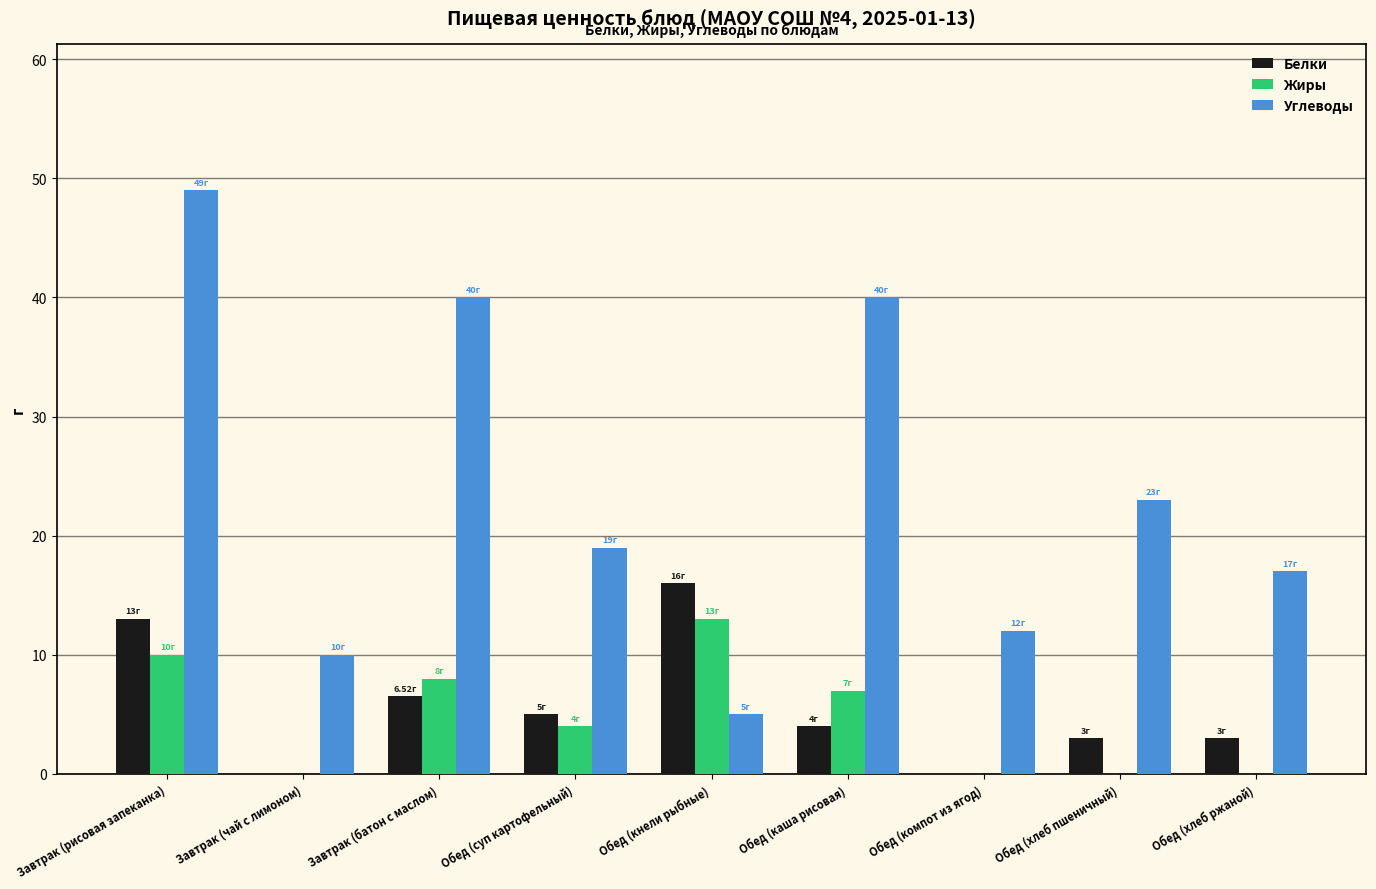

Where is Жиры nearest to the value 6?

Обед (каша рисовая)